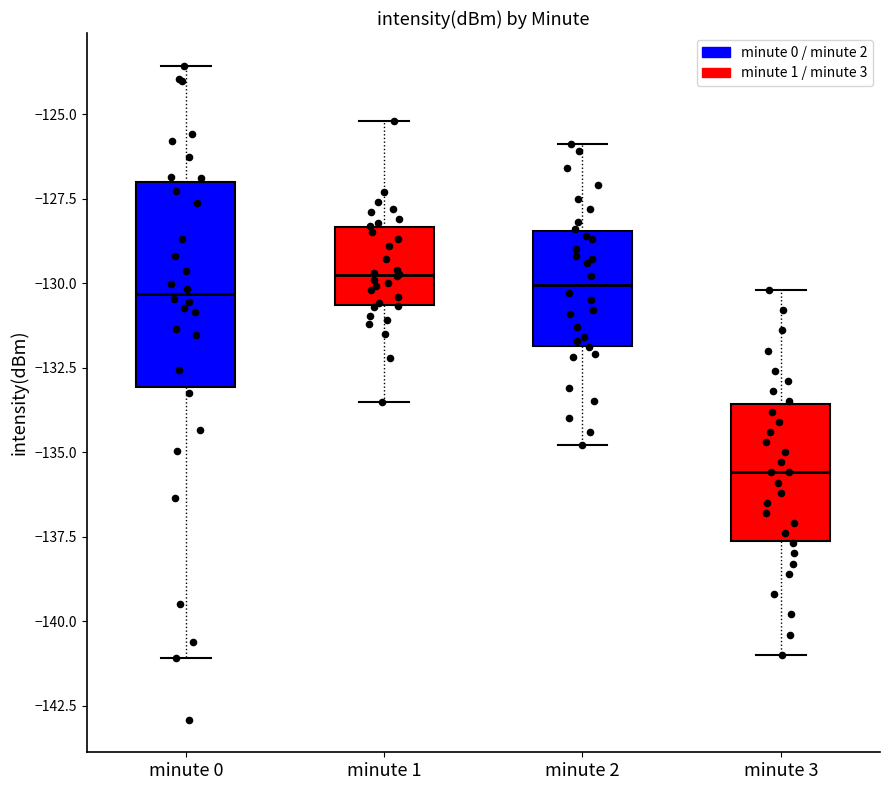

Where is the upper edge of the box for minute 3 on the y-axis? The values are not printed on the chart, so give them approximately, as read against the axis.

-133.5